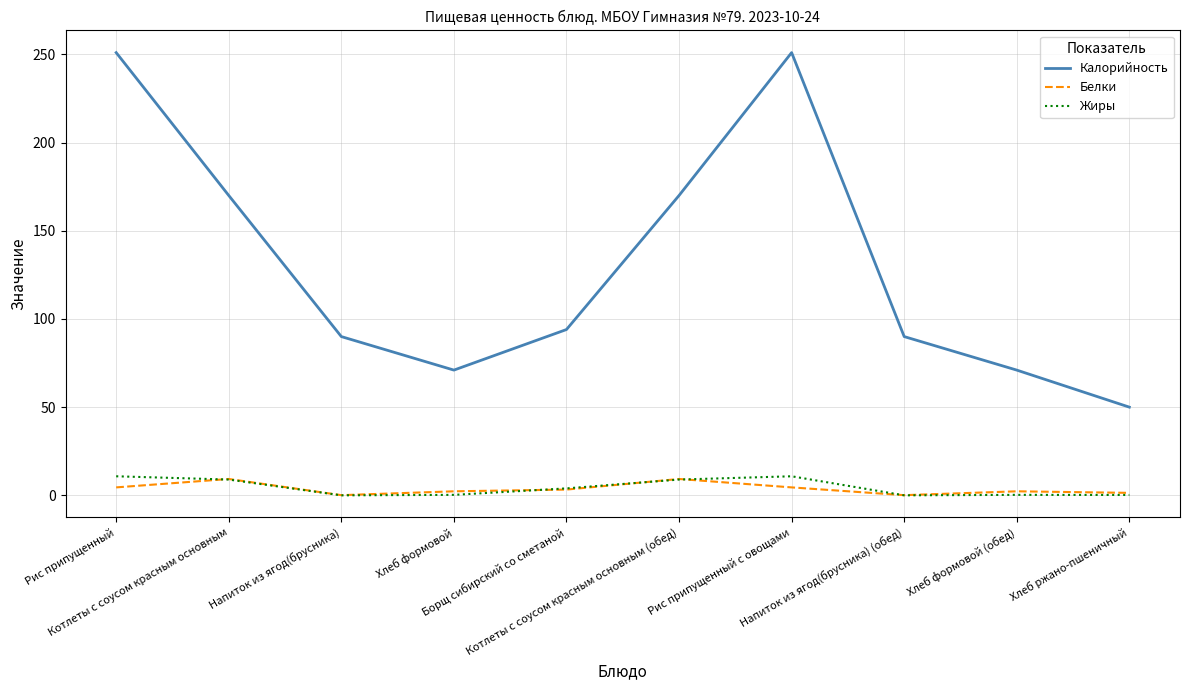

Which series has the largest range (max minus min)?

Калорийность